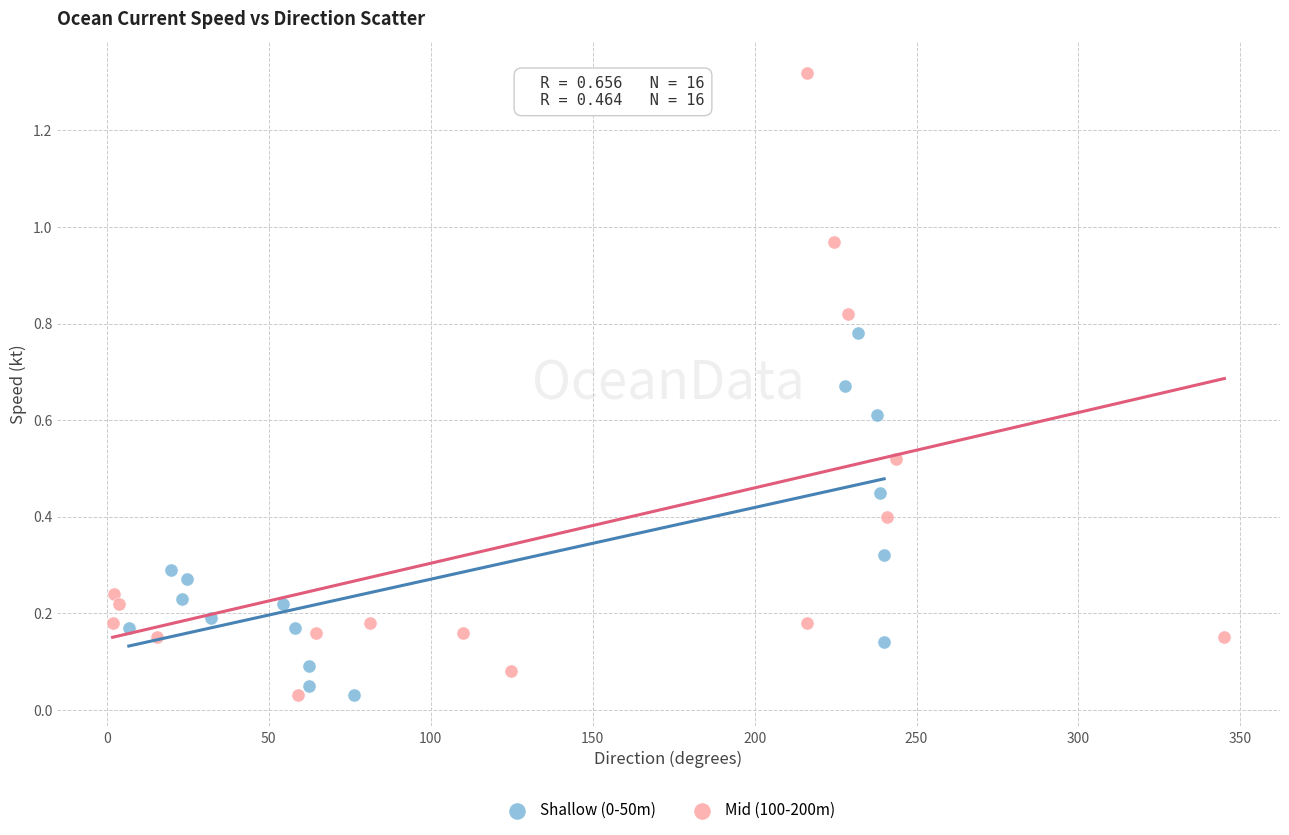

Which series reaches the maximum Y coordinate?

Mid (100-200m)